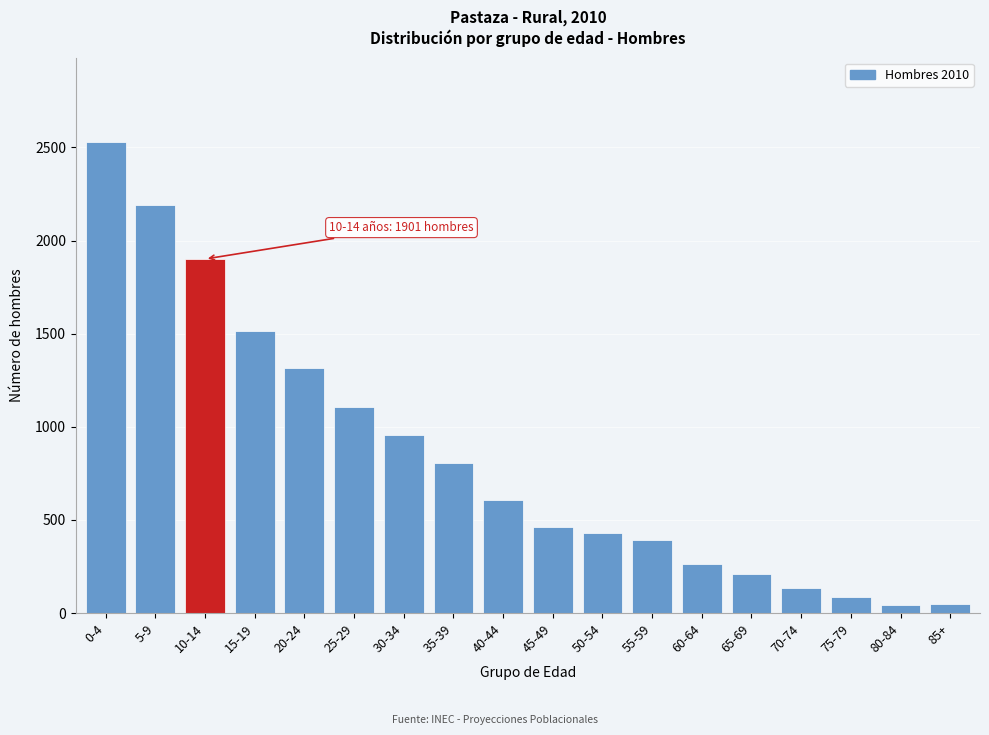

What is the change in value from 50-54 to 60-64?

-166